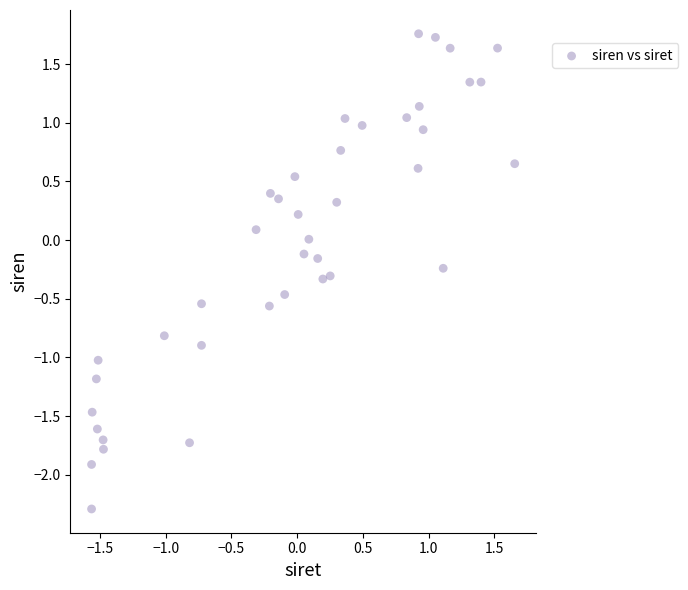

What is the range of X values (max minus min)?

3.2